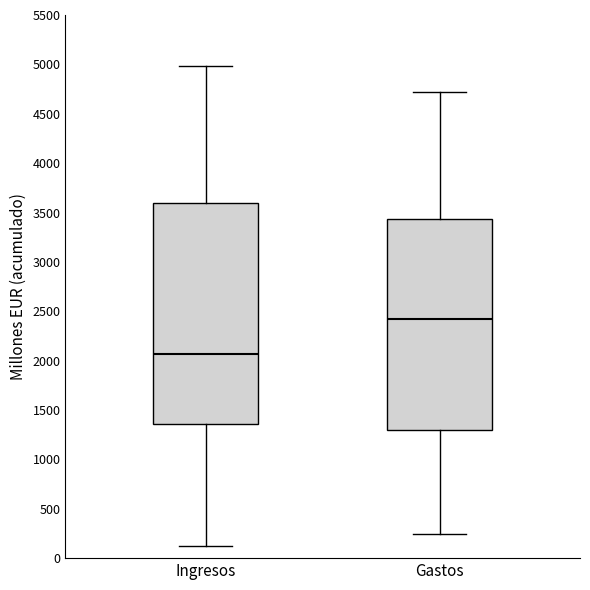

Where does the upper whisker of the box for Ingresos end on the y-axis? The values are not printed on the chart, so give them approximately, as read against the axis.

5000